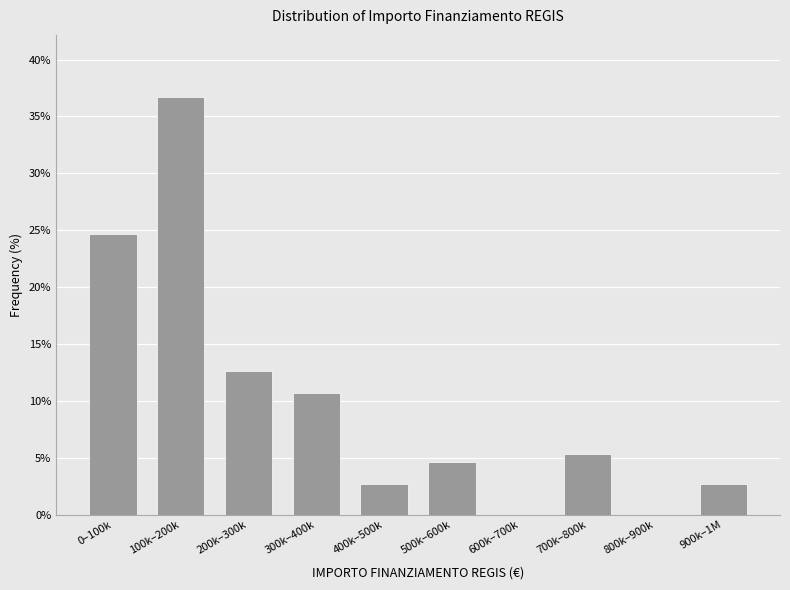

Reading left to right, extract all data points from this chart.

0–100k=24.7	100k–200k=36.7	200k–300k=12.7	300k–400k=10.7	400k–500k=2.7	500k–600k=4.7	600k–700k=0.0	700k–800k=5.3	800k–900k=0.0	900k–1M=2.7